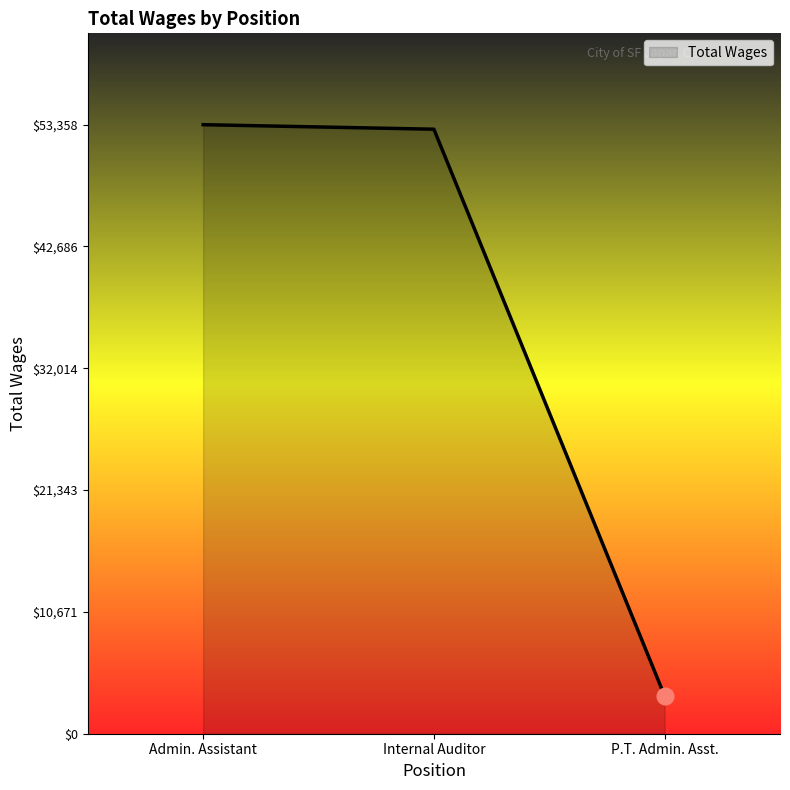

The chart shows a value of 93520 at Admin. Assistant. True or false?

False